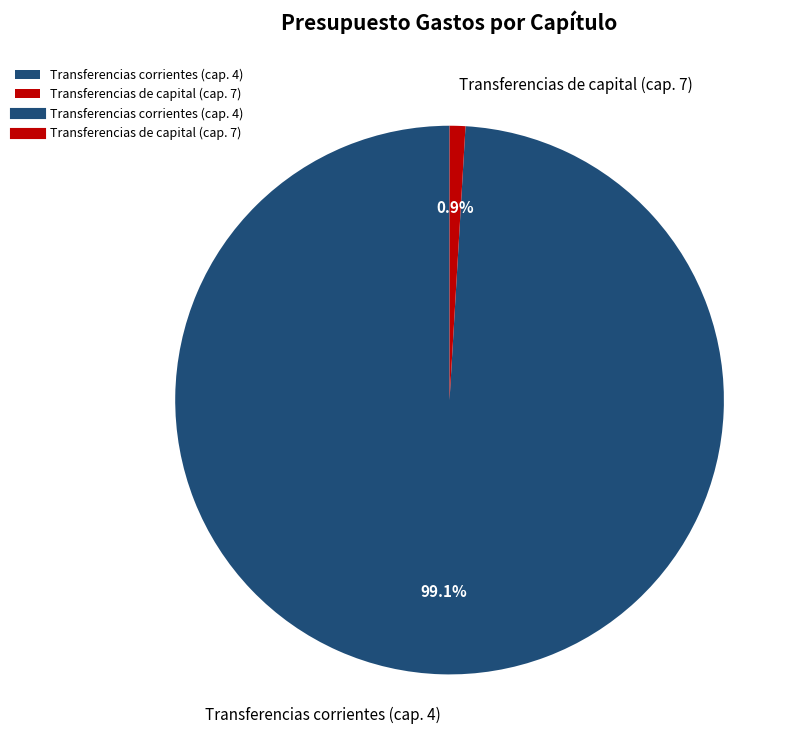

Which has a higher value, Transferencias de capital (cap. 7) or Transferencias corrientes (cap. 4)?

Transferencias corrientes (cap. 4)